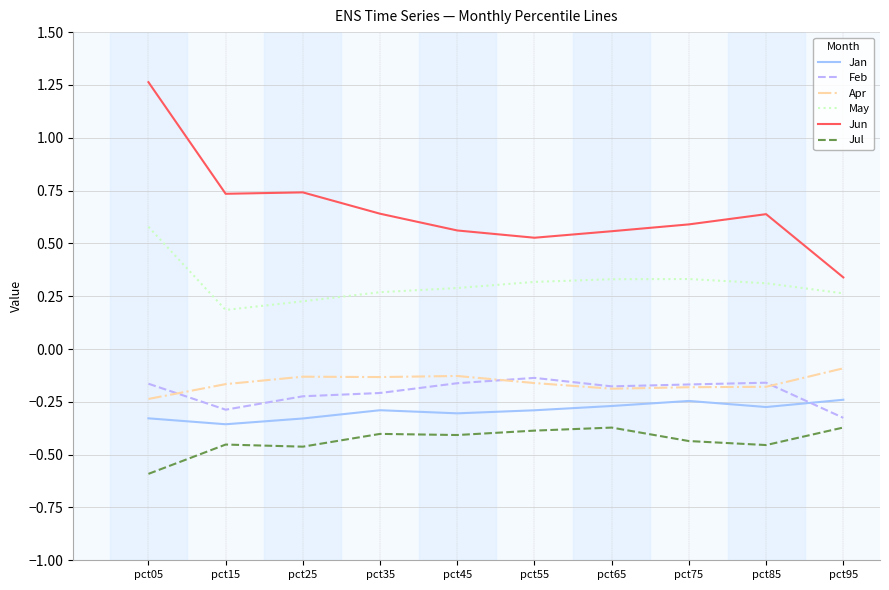

How many lines are shown in the chart?

6